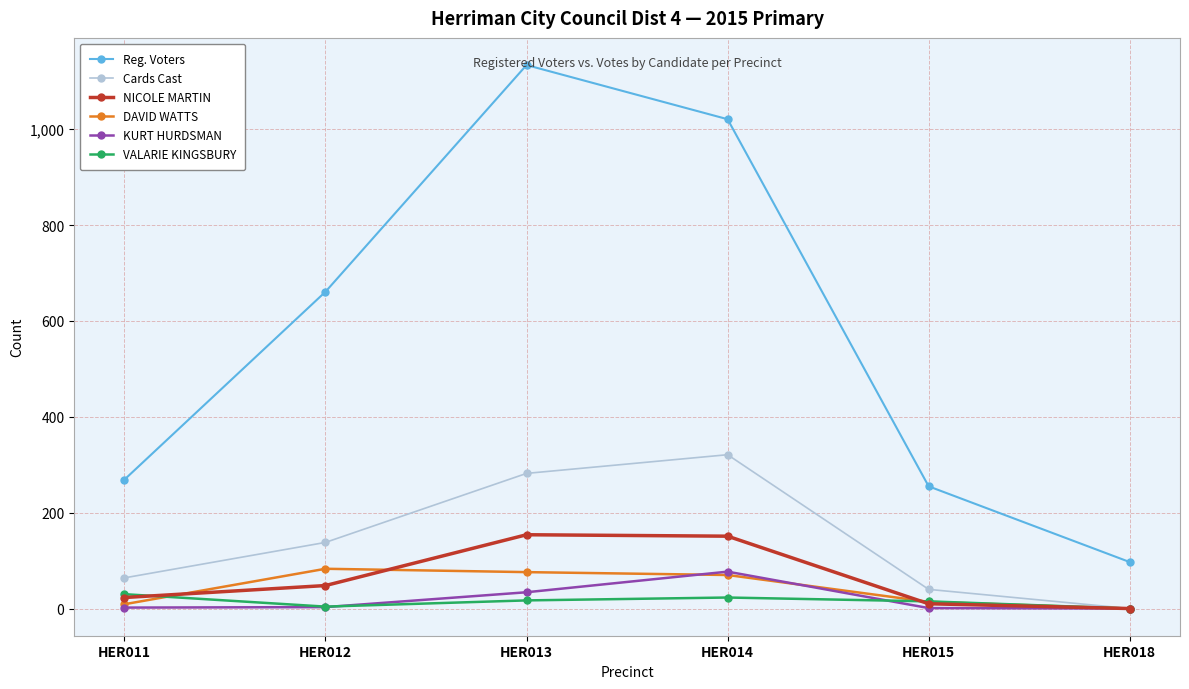

Is the value of Reg. Voters at HER014 greater than the value of NICOLE MARTIN at HER012?

Yes